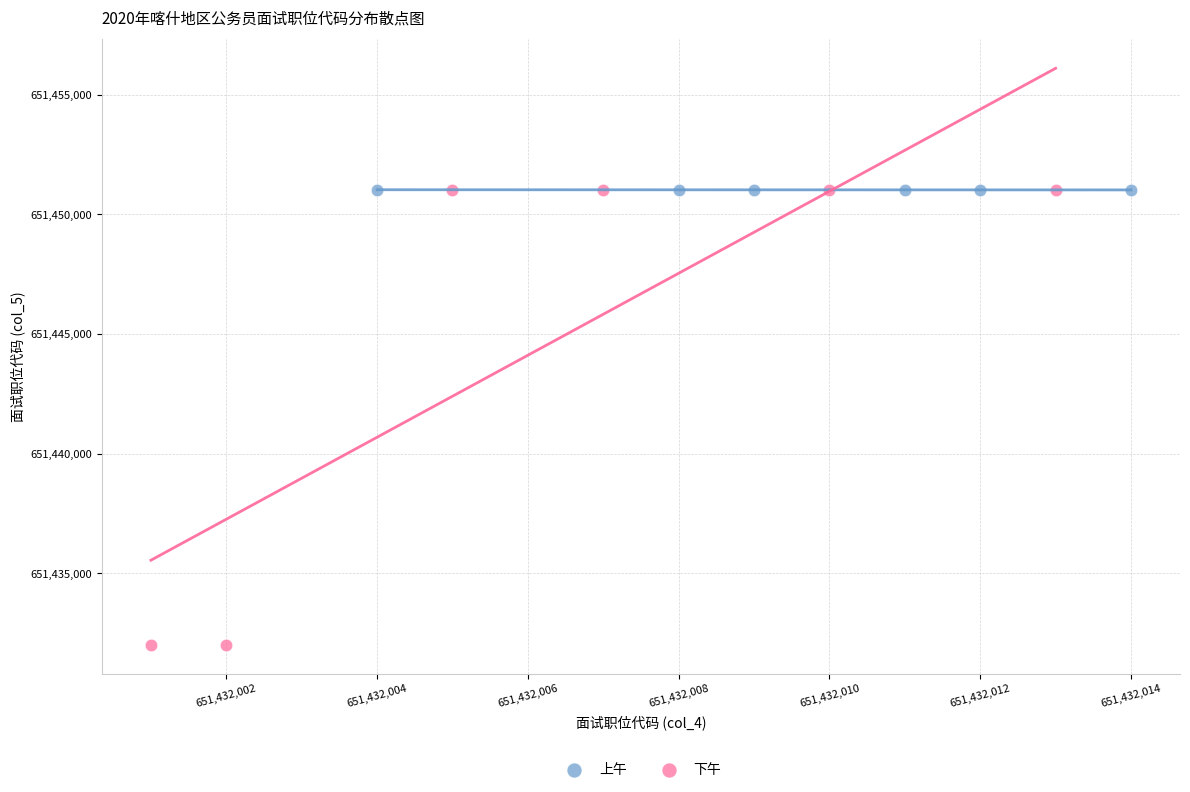

What are all the series names shown in the legend?

上午, 下午